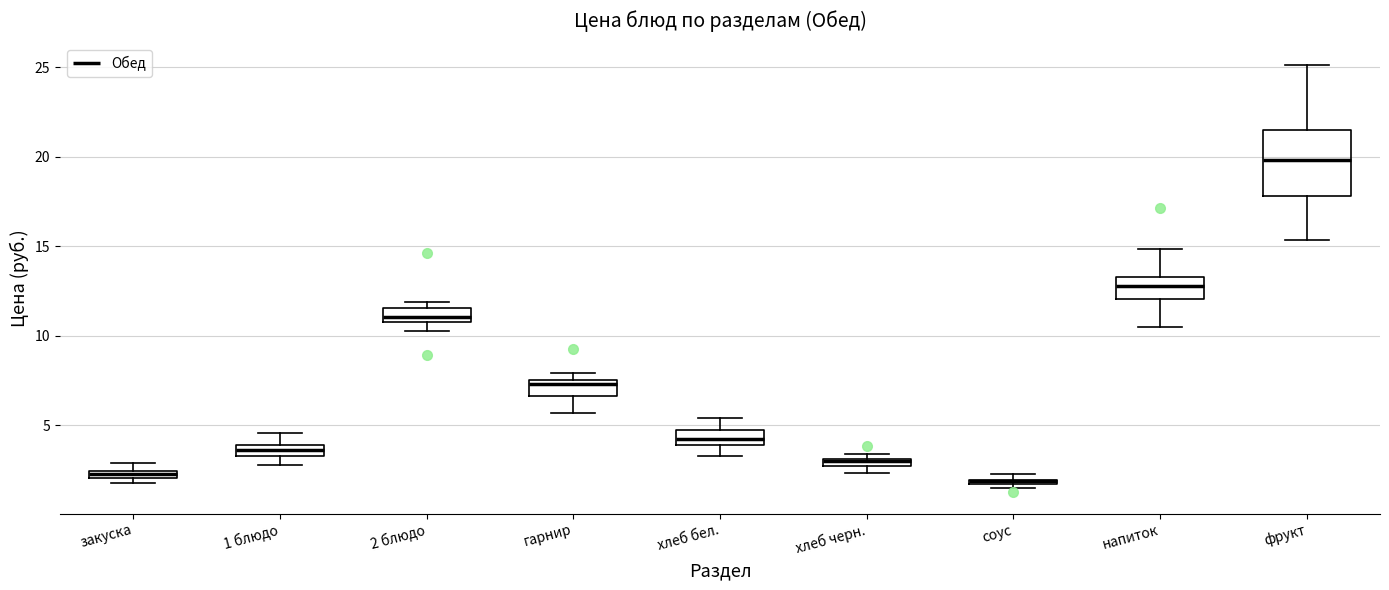

Which box is the tallest, from its lower edge to its upper edge?

фрукт